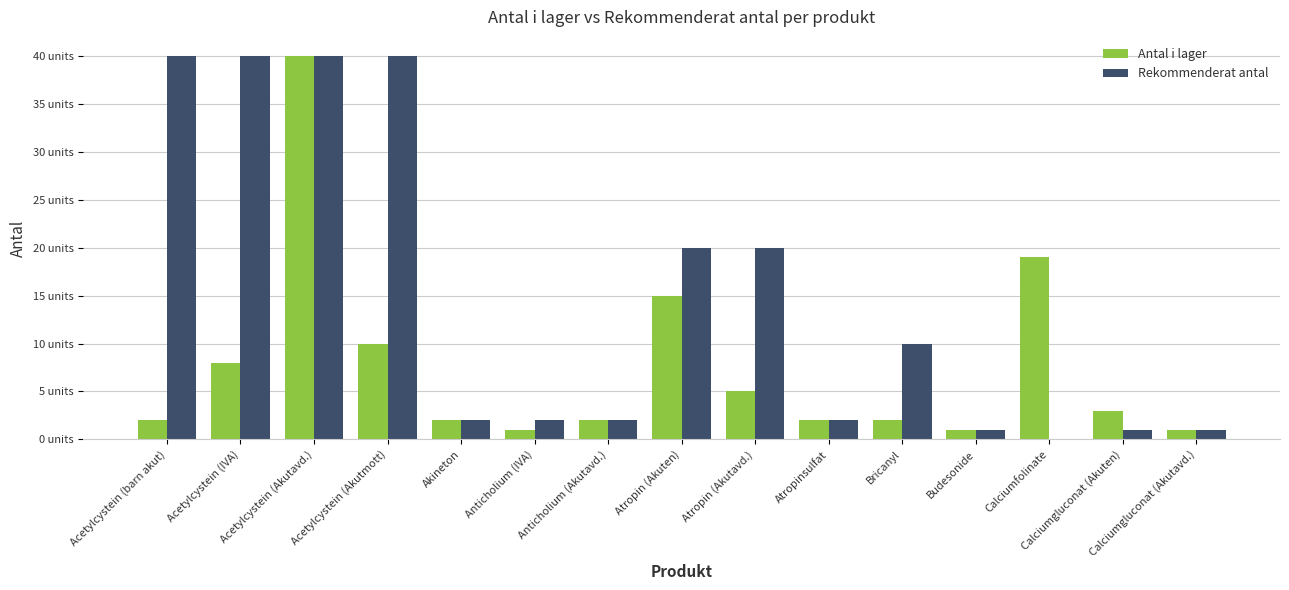

List the series in order of their peak value, highest first.

Antal i lager, Rekommenderat antal